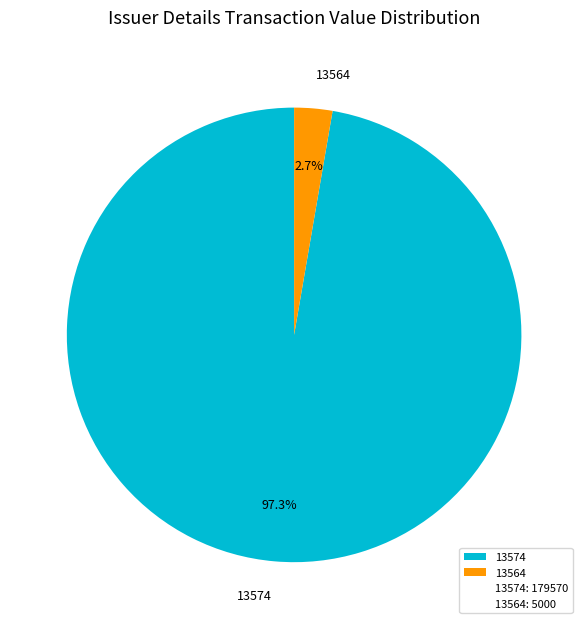

How many segments does this pie chart have?

2